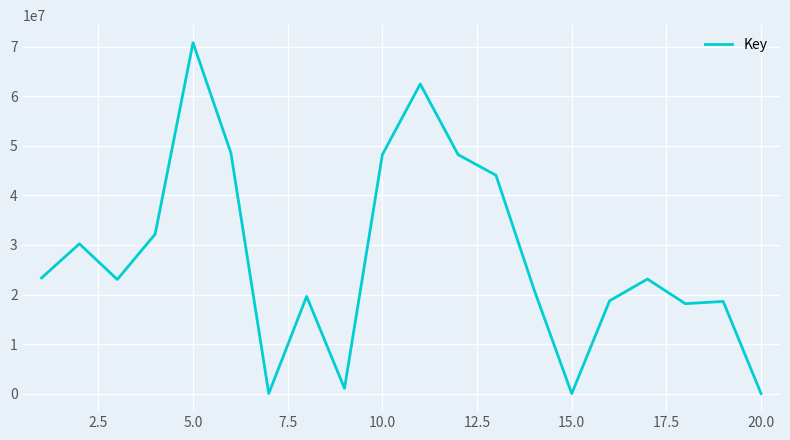

What is the greatest value displayed?

70813161